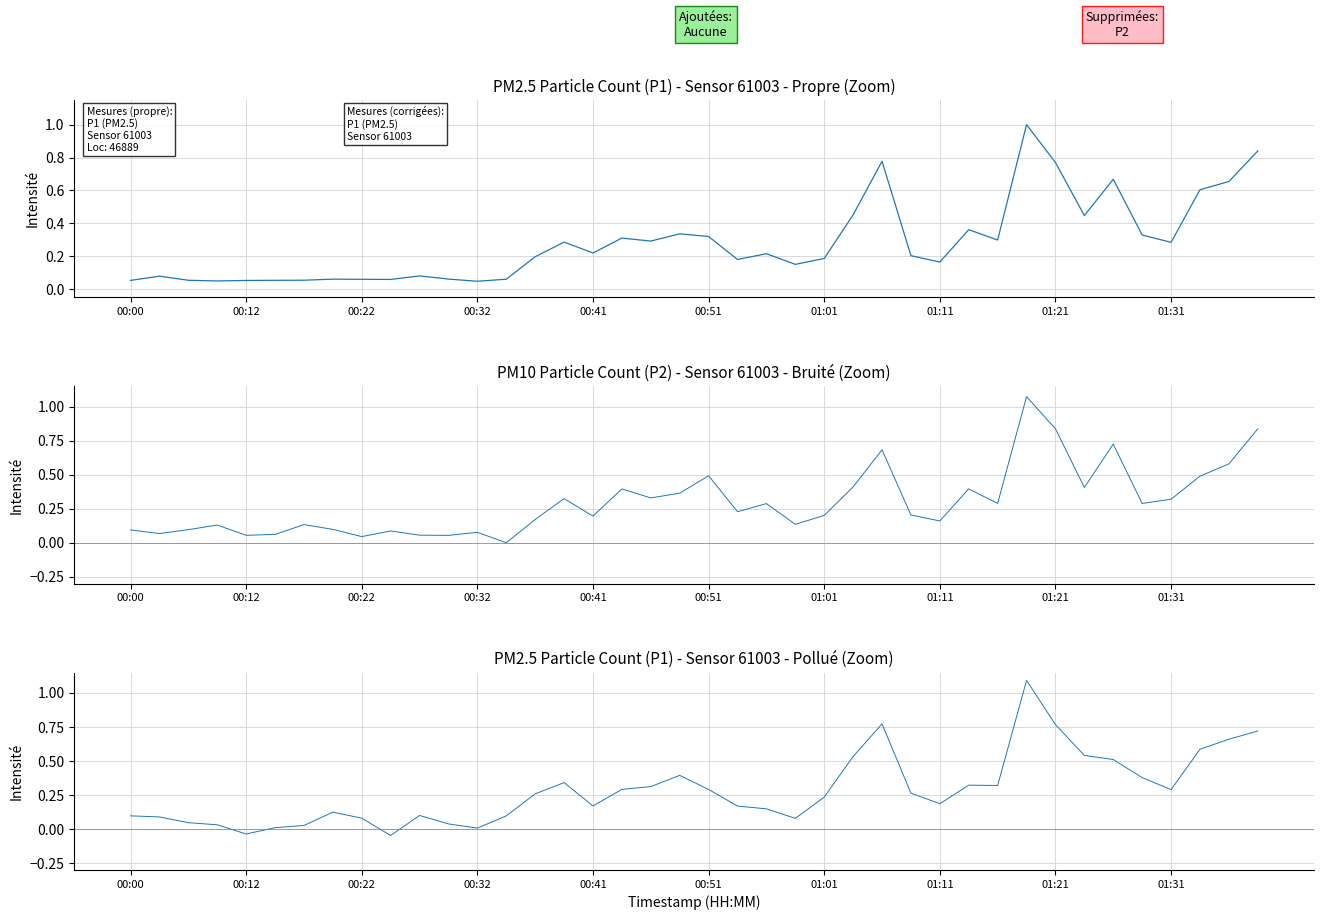

How many values in P1 polluted are above zero?

38